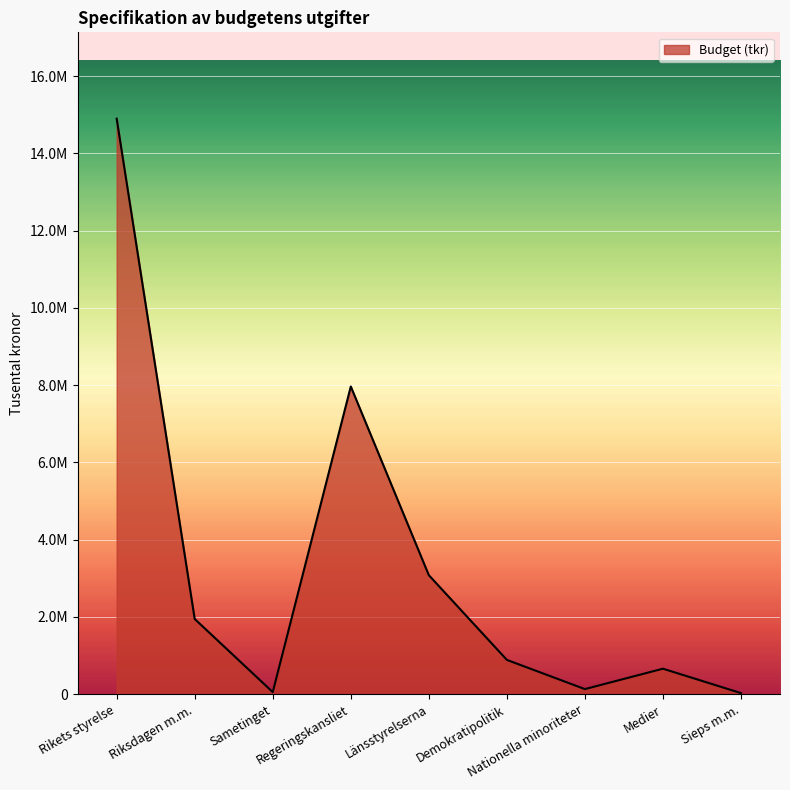

Rank the categories by value from lowest to highest.

Sieps m.m., Sametinget, Nationella minoriteter, Medier, Demokratipolitik, Riksdagen m.m., Länsstyrelserna, Regeringskansliet, Rikets styrelse